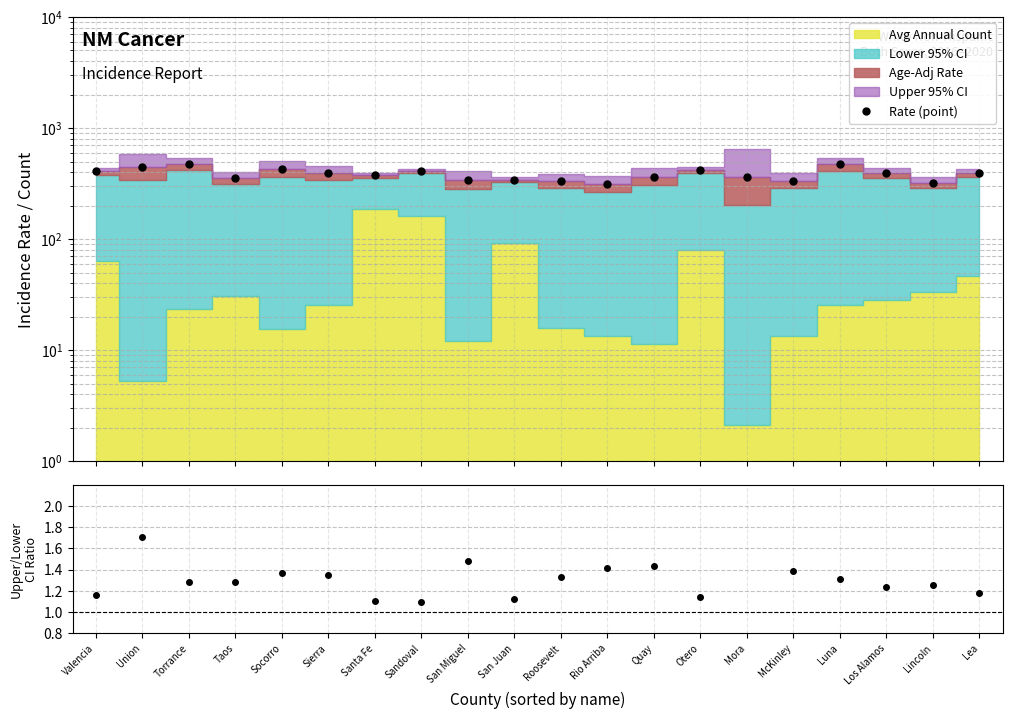

At which category does Upper/Lower CI reach its first local valley?

Taos